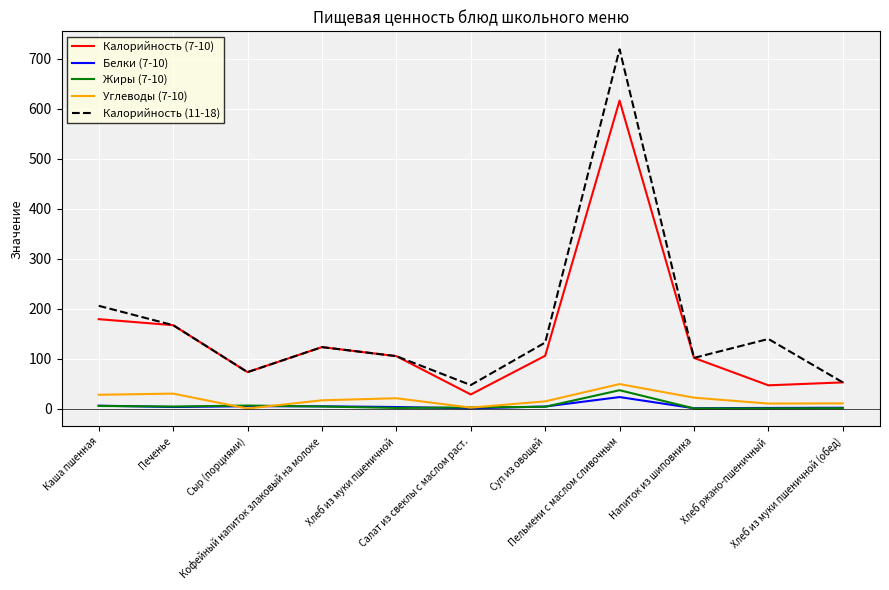

Which series has the widest spread of values?

Калорийность (11-18)